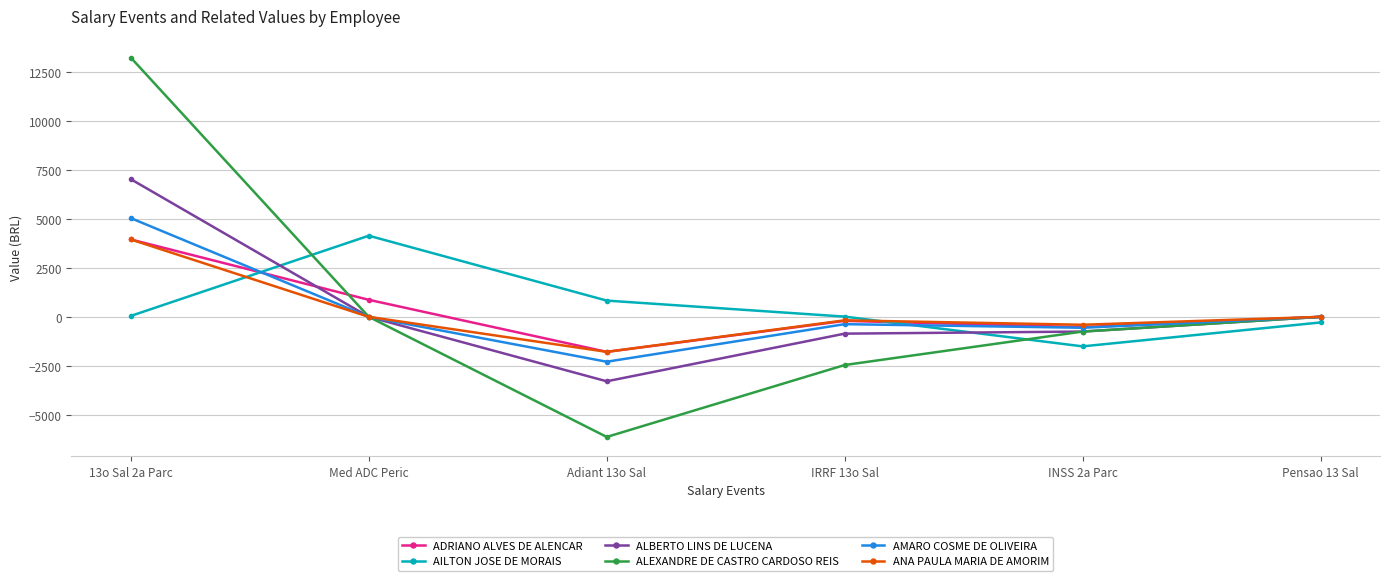

What is the difference between the maximum and minimum values in the ALEXANDRE DE CASTRO CARDOSO REIS series?

19385.7